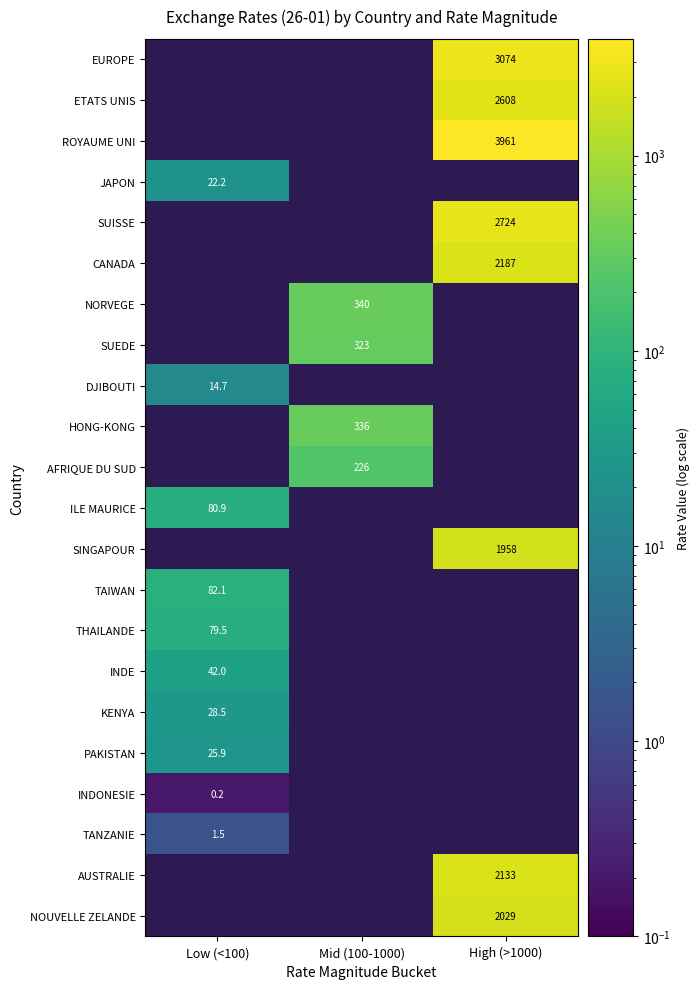

Is it true that ETATS UNIS equals 2607.7 at High (>1000)?

True